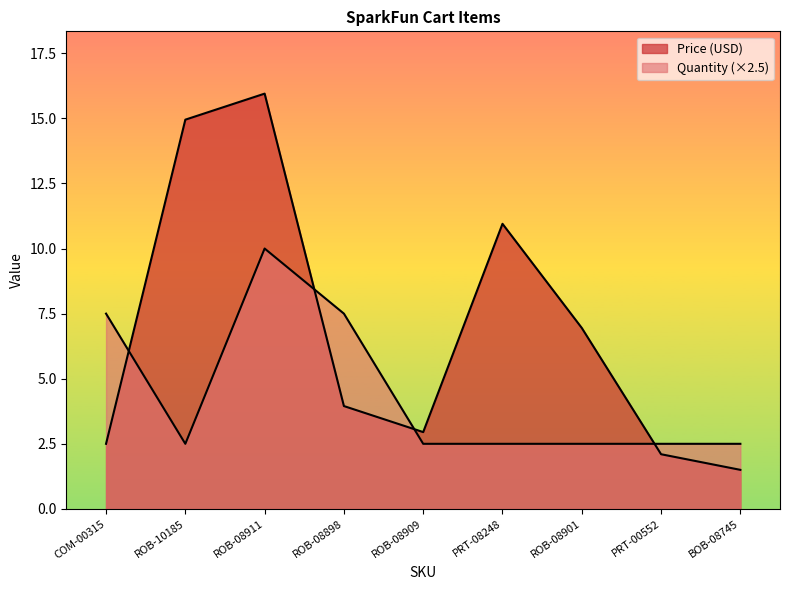

How many times do Quantity and Price (USD) cross each other?

4